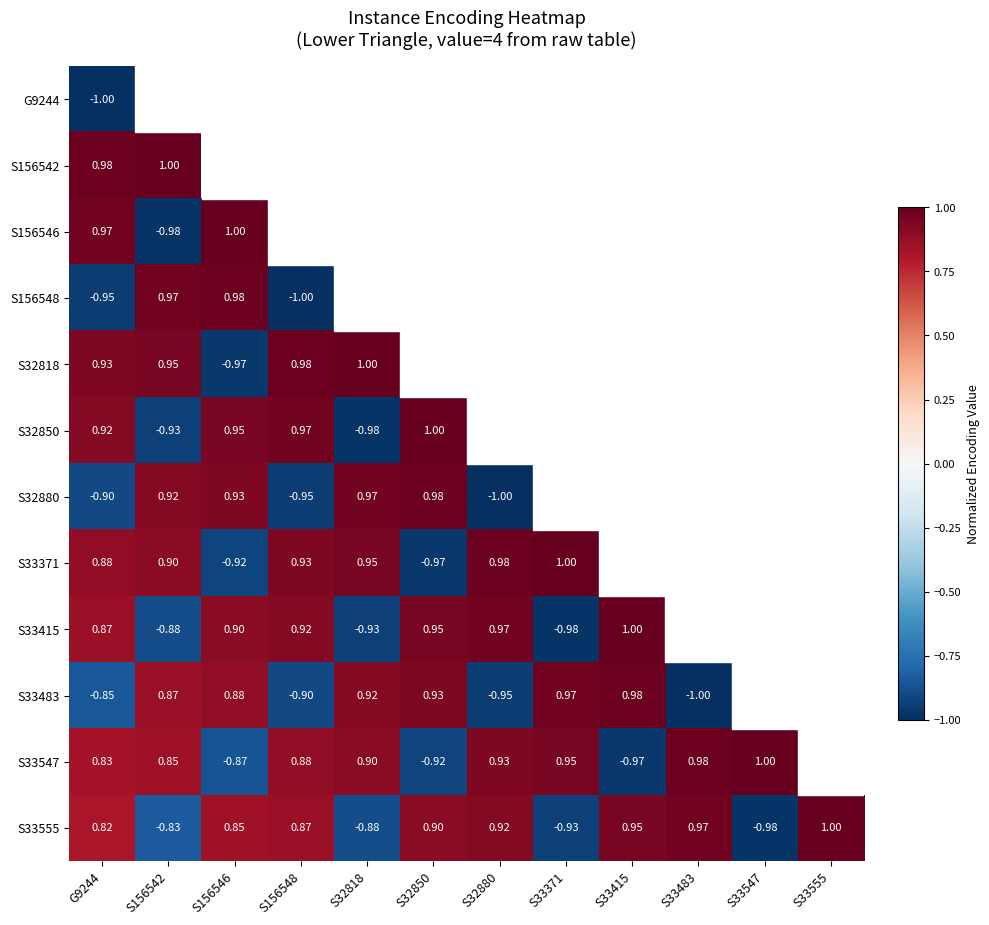

What is the maximum value for S33415?

1.0